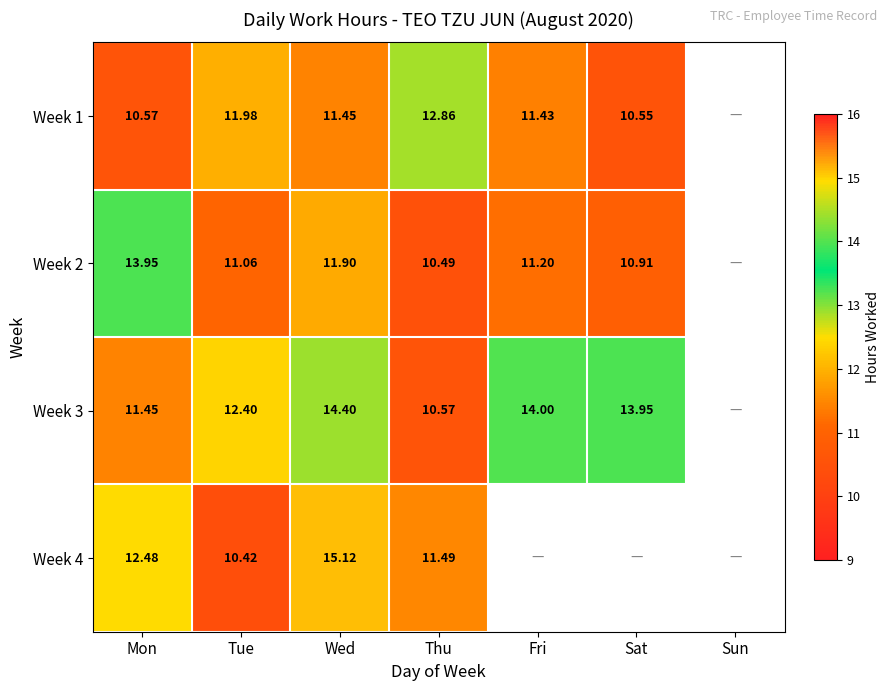

Is the value of Week 1 at Mon greater than the value of Week 4 at Mon?

No